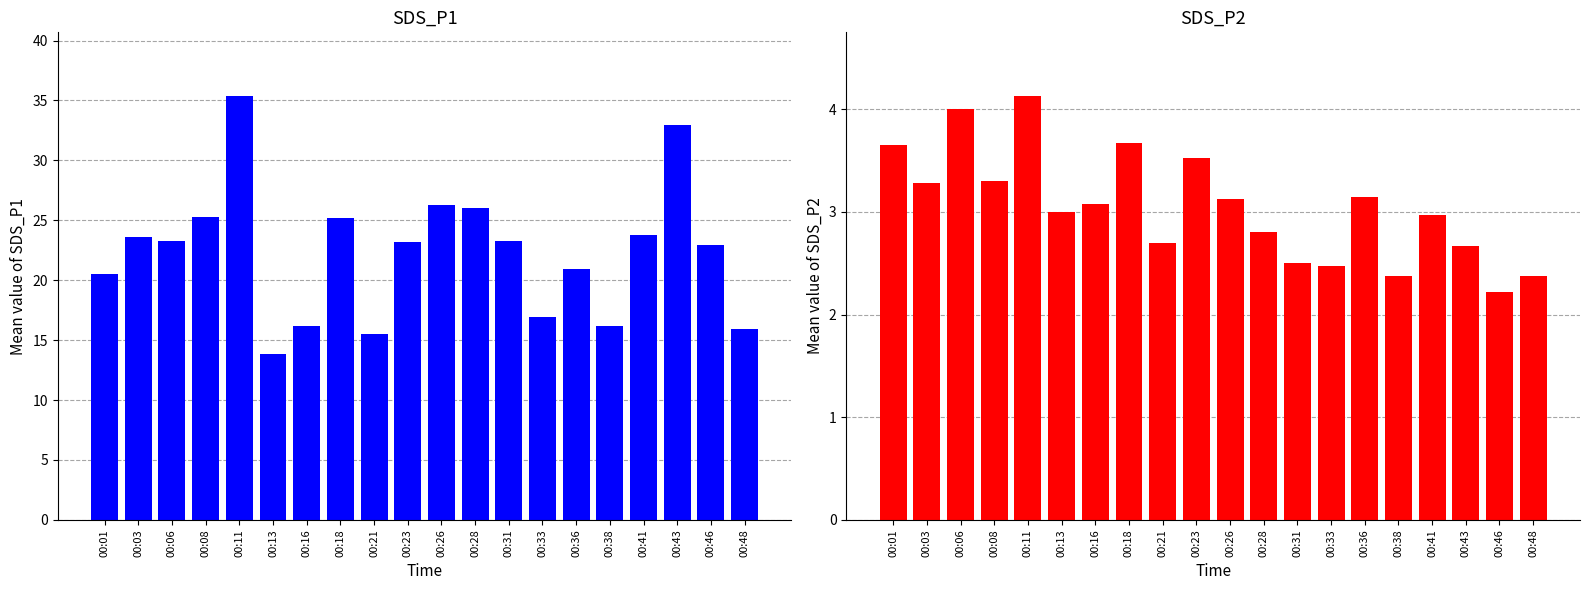

The SDS_P2 series shows 4.3 at 00:21. True or false?

False